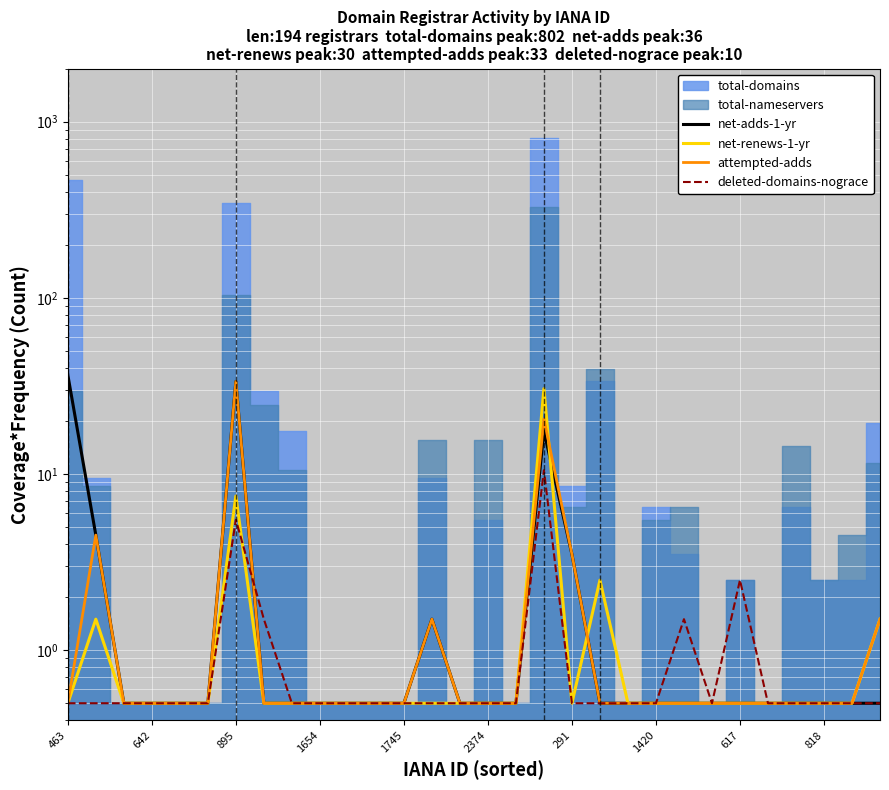

True or false: deleted-domains-nograce and attempted-adds intersect in this chart.

True